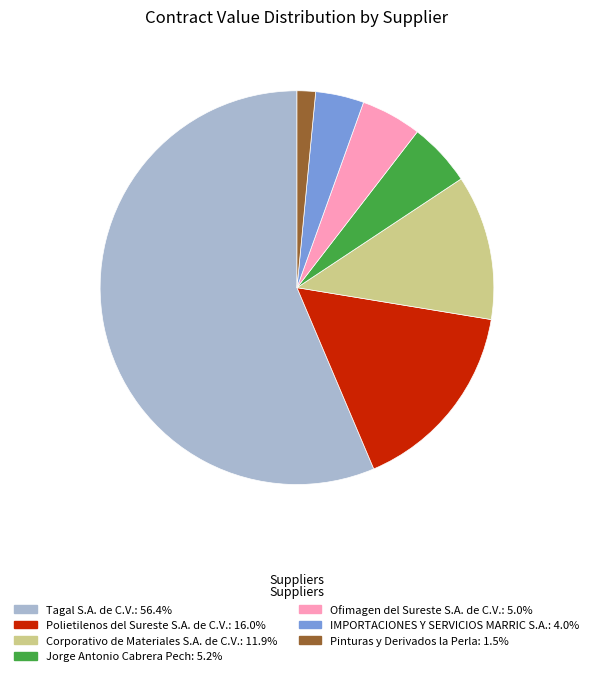

Is Ofimagen del Sureste S.A. de C.V. the majority of the pie?

No